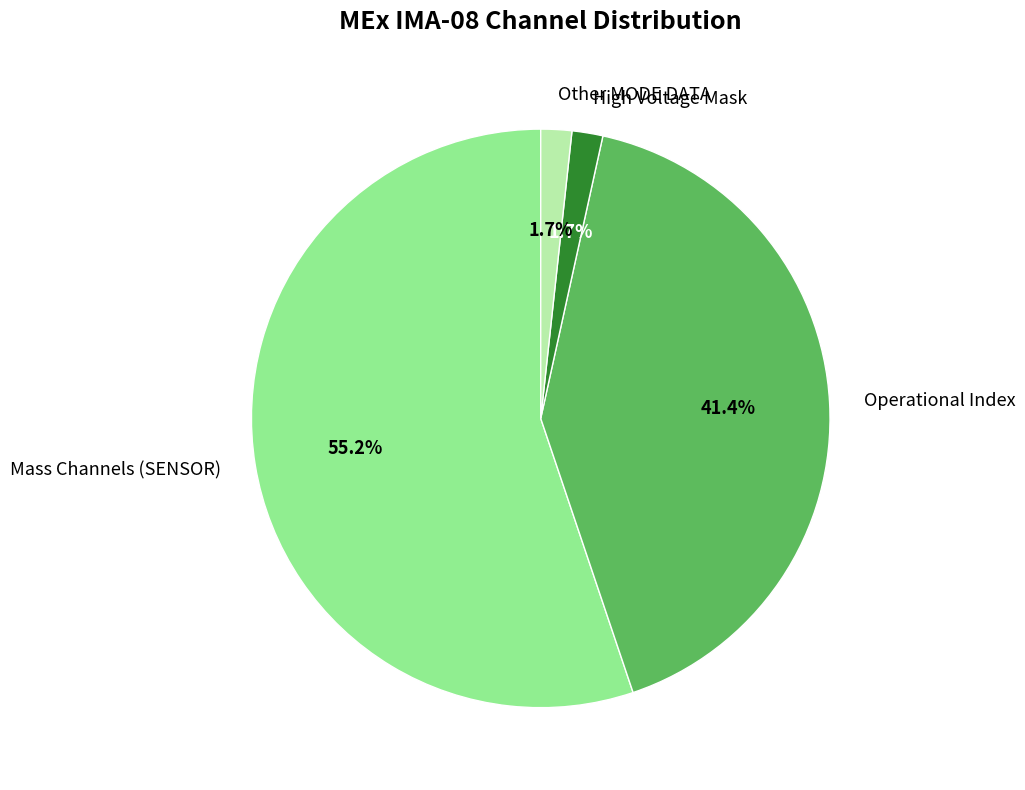

Which slice is the largest?

Mass Channels (SENSOR)